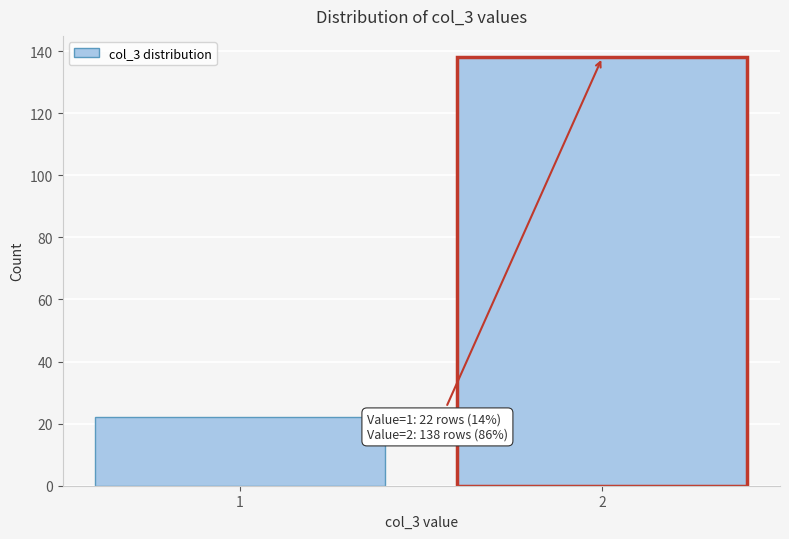

Reading left to right, list all the values displayed in this chart.

22	138